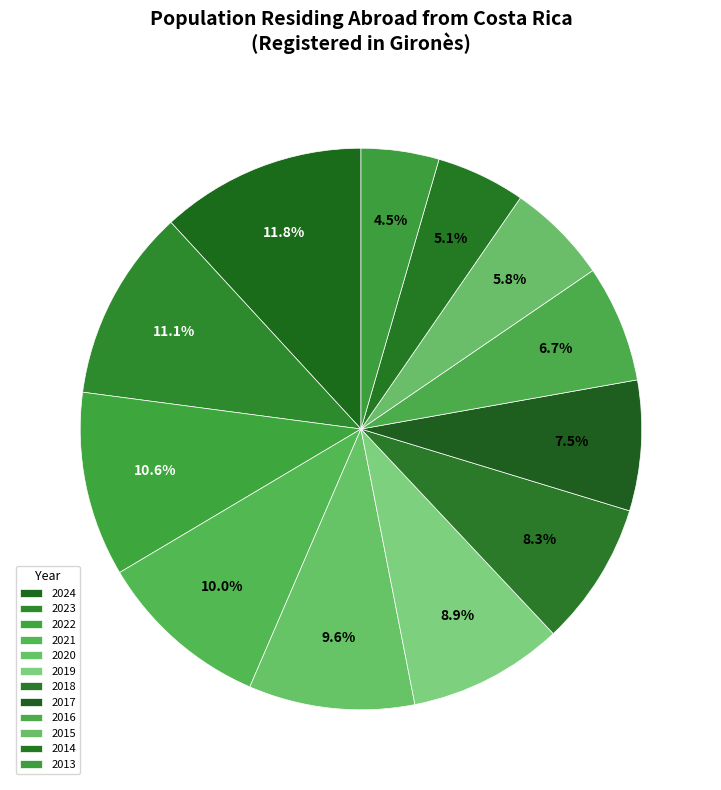

How many segments does this pie chart have?

12